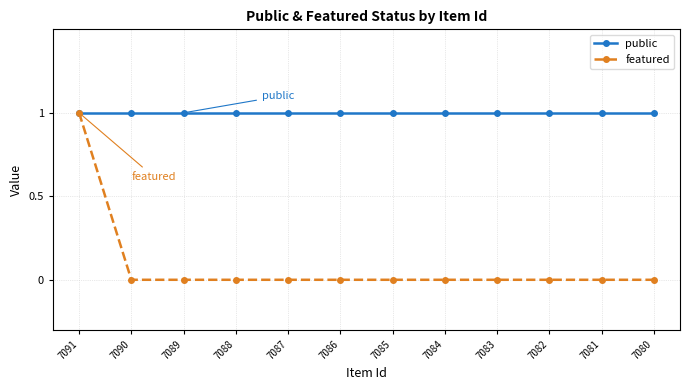

Rank the series at 7081 from highest to lowest value.

public, featured